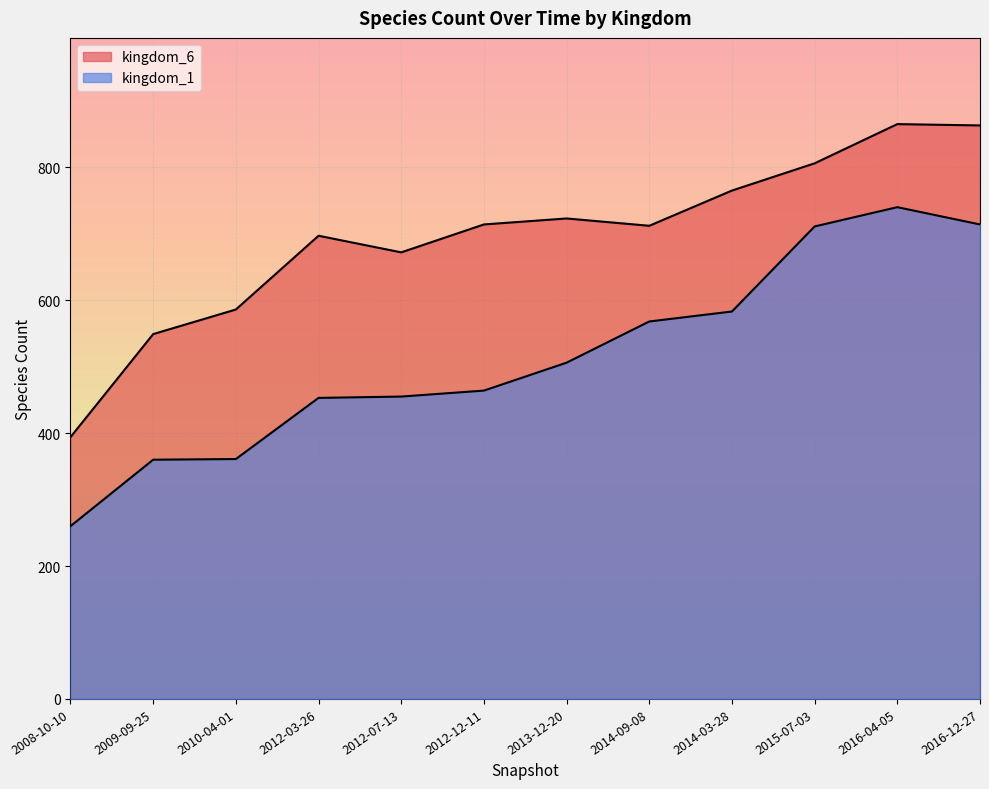

What is the smallest value displayed?

260